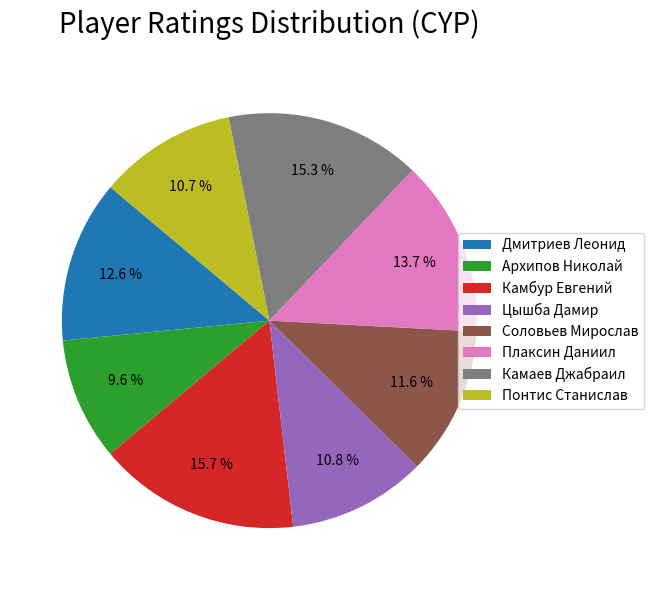

What is the total percentage of Соловьев Мирослав and Понтис Станислав?

22.3%